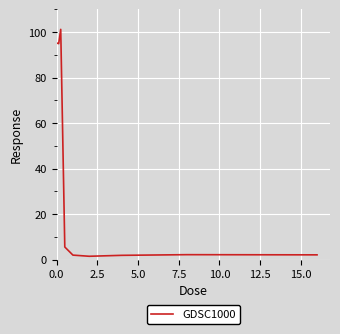

What is the difference between the maximum and minimum values?

99.8